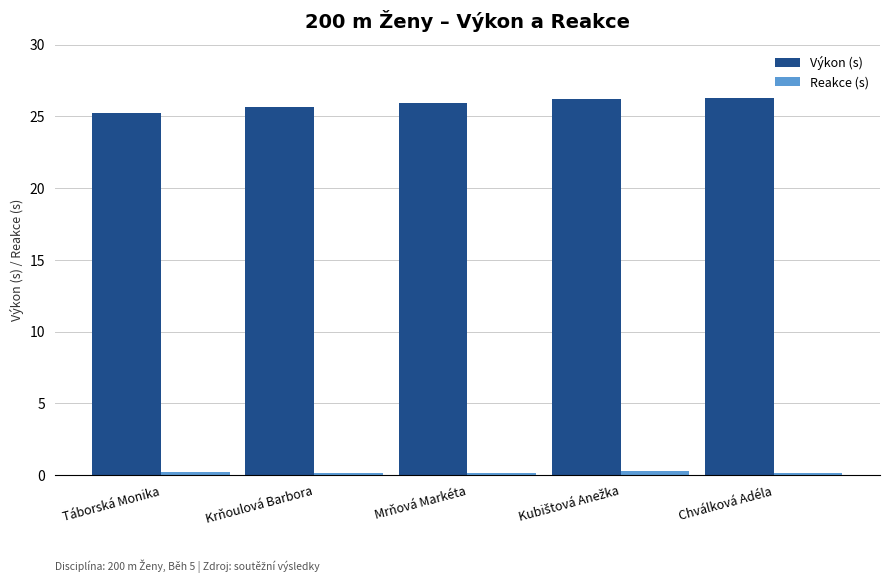

What position from the left is Krňoulová Barbora?

2